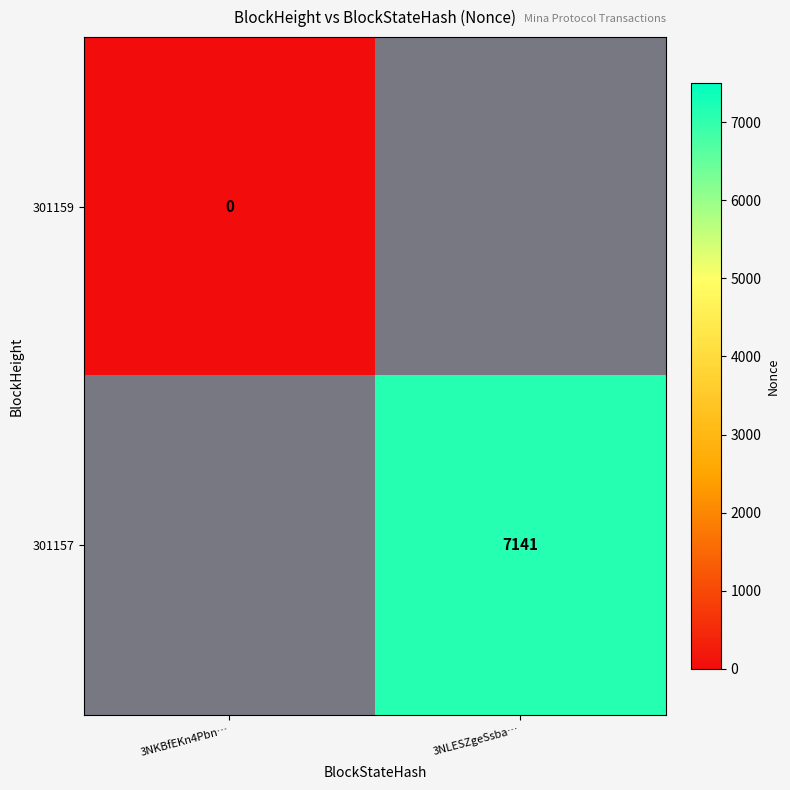

The value of 301157 at 3NLESZgeSsba… is 1949. True or false?

False